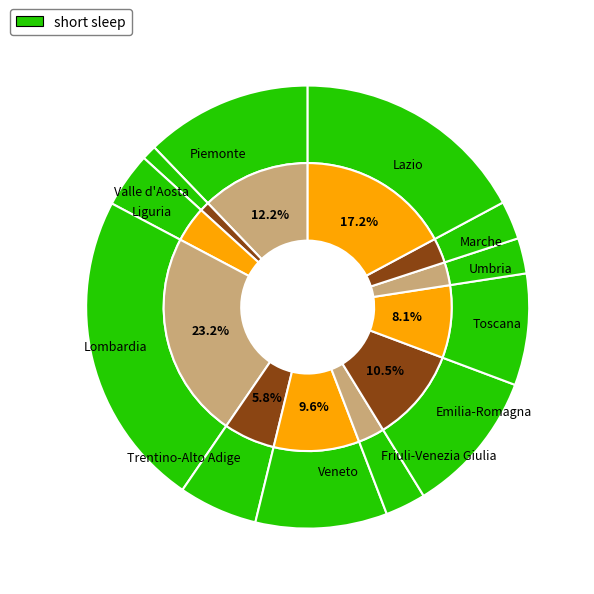

Is Toscana the majority of the pie?

No